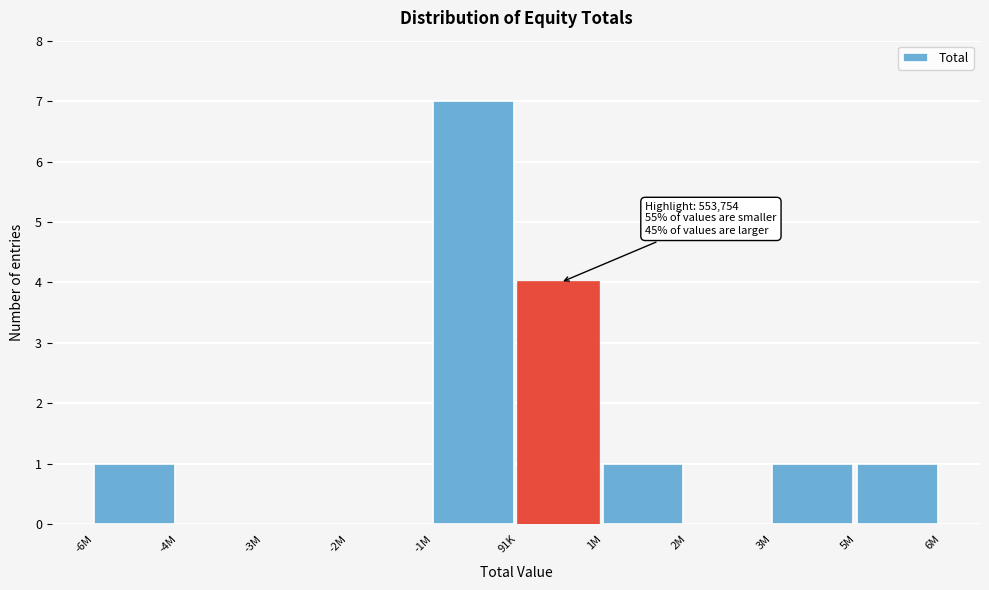

Reading right to left, extract all data points from this chart.

5M=1	3M=1	2M=0	1M=1	91K=4	-1M=7	-2M=0	-3M=0	-4M=0	-6M=1